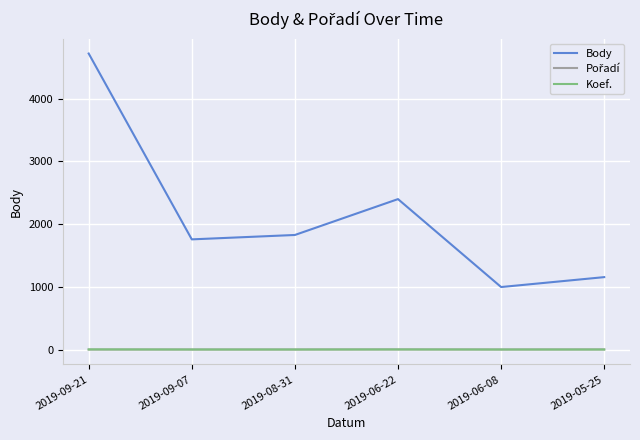

What is the maximum value for Koef.?

4